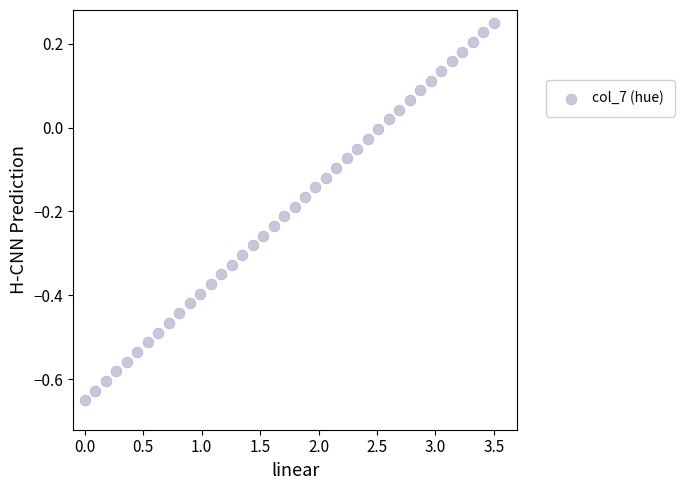

What is the range of X values (max minus min)?

3.5